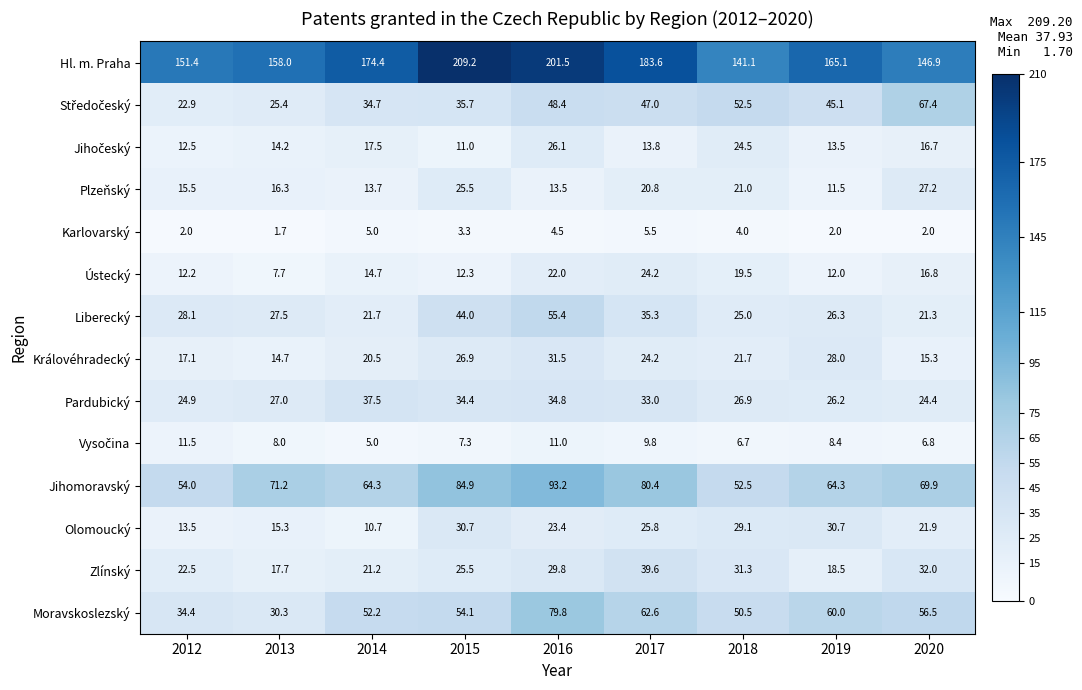

Which series has the largest range (max minus min)?

Hl. m. Praha